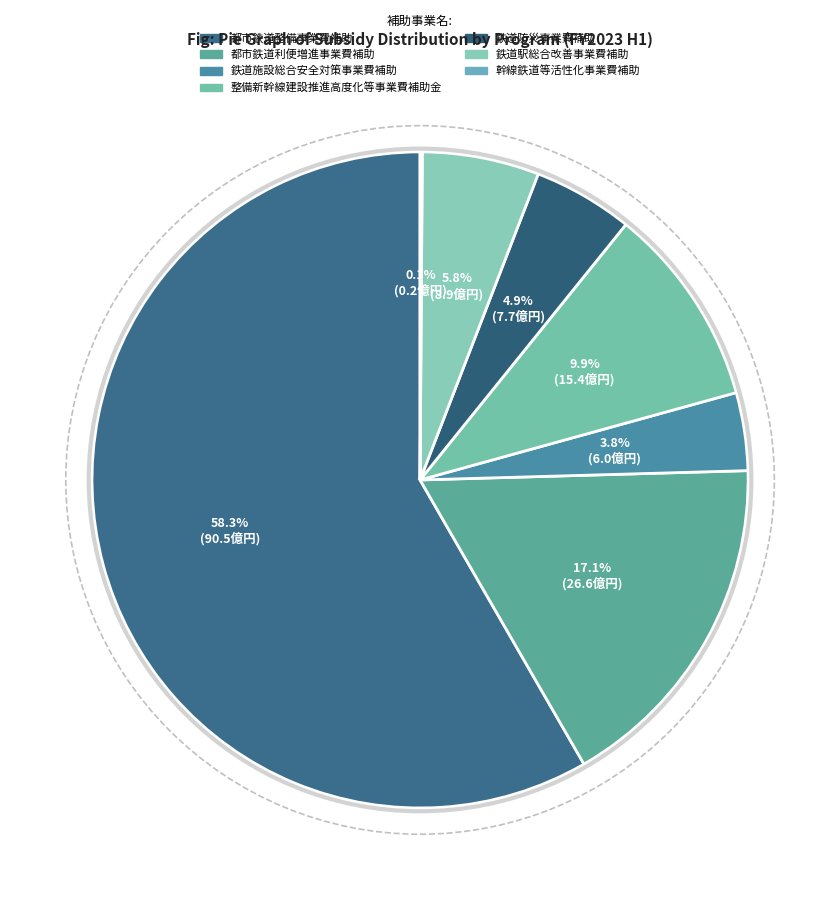

To the nearest percent, what percentage of the pie is 鉄道駅総合改善事業費補助?

6%